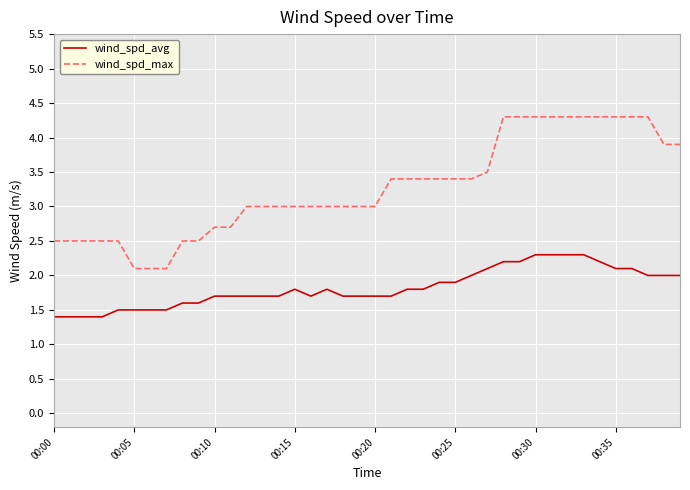

What is the average value of the wind_spd_max series?

3.3